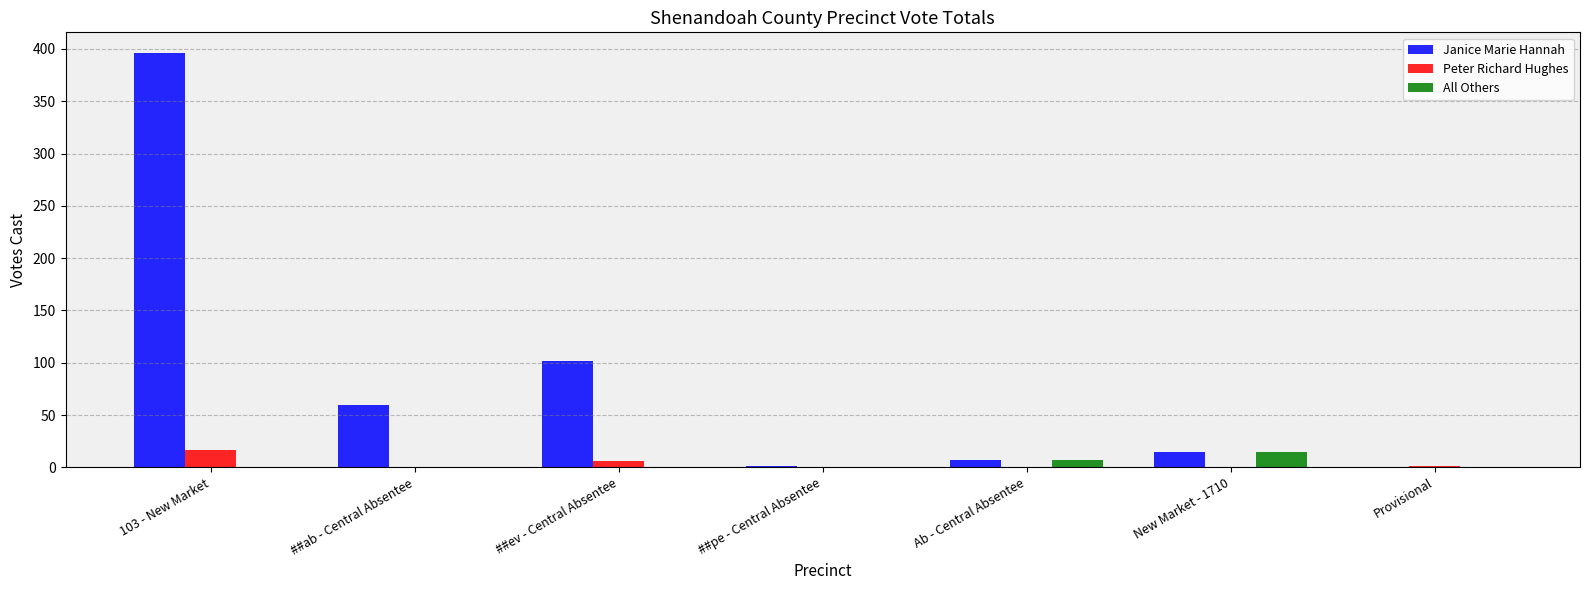

What is the maximum value shown in the chart?

396